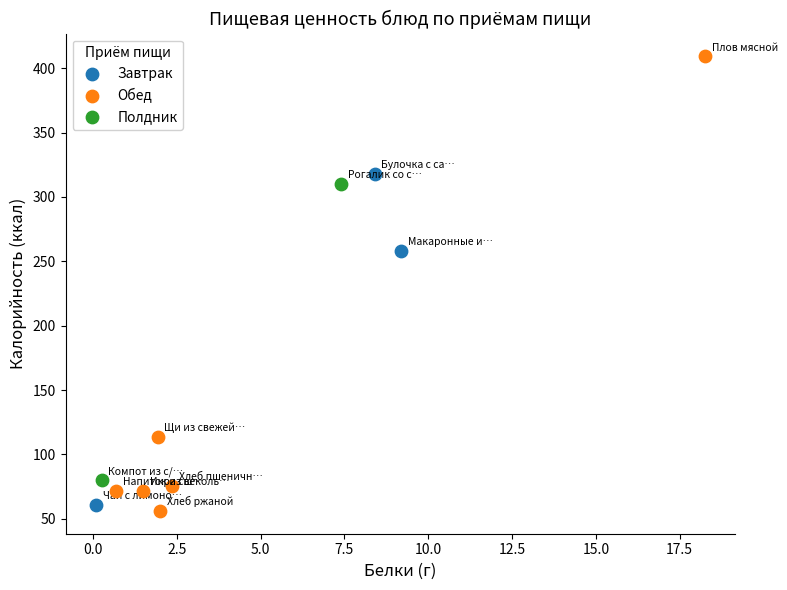

What are all the series names shown in the legend?

Завтрак, Обед, Полдник